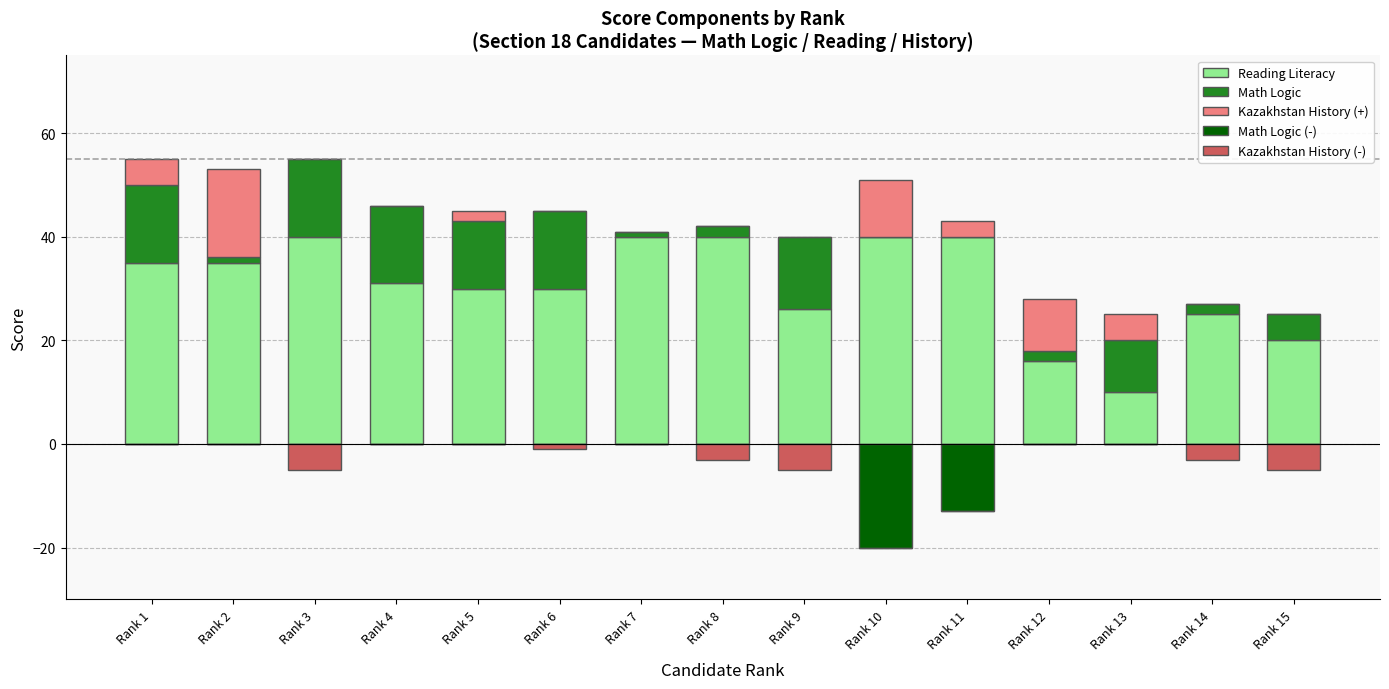

Between Rank 15 and Rank 11, which is larger?

Rank 11